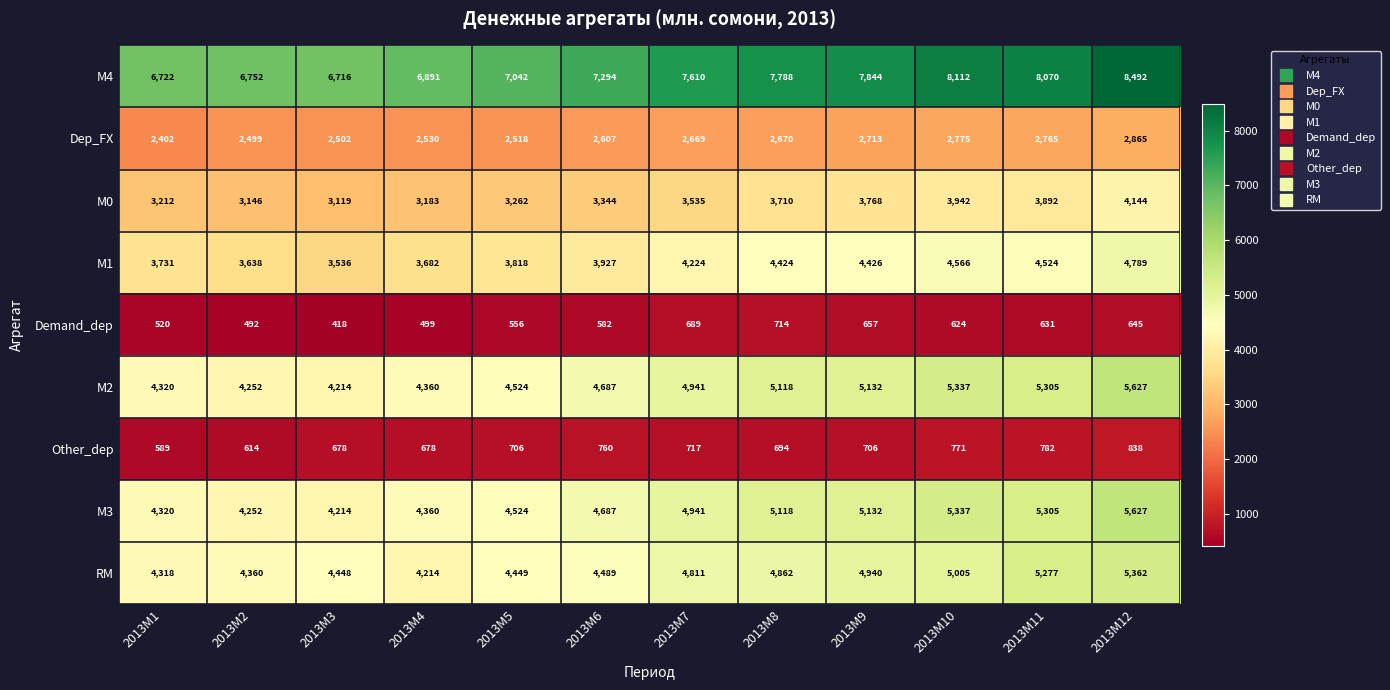

True or false: Demand_dep has a value of 714 at 2013M8.

True